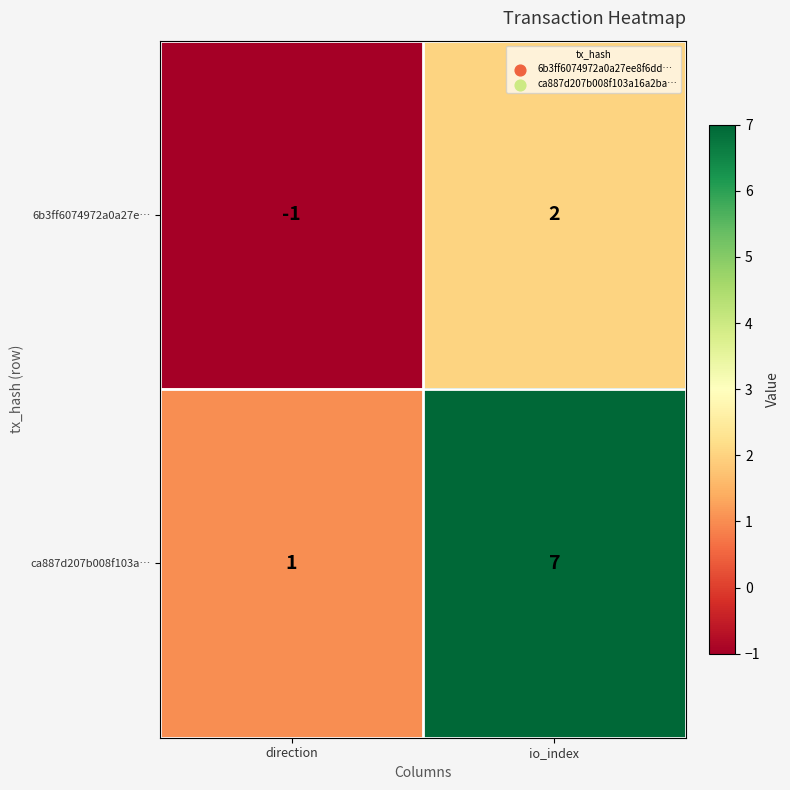

Which label corresponds to the largest value in the chart?

io_index